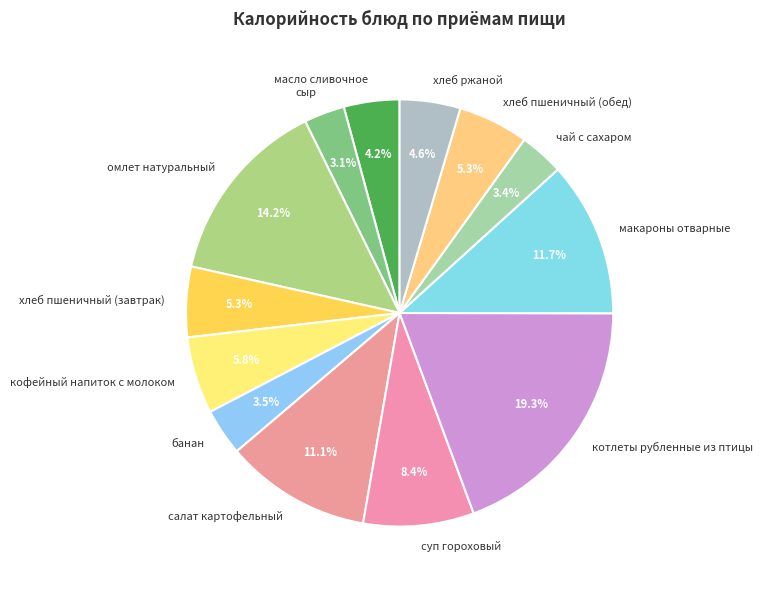

To the nearest percent, what is the combined percentage of хлеб пшеничный (завтрак) and макароны отварные?

17%